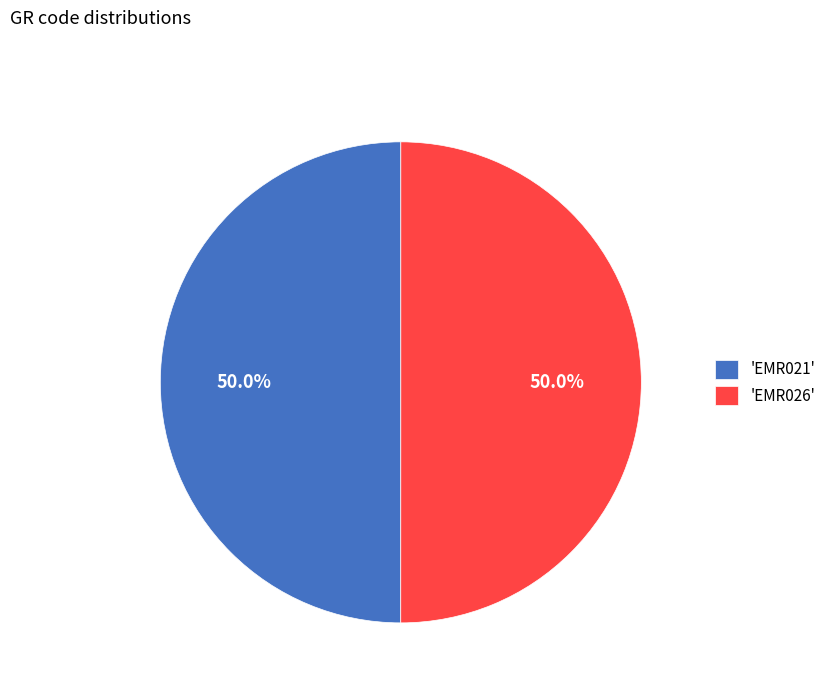

Approximately how many times larger is the value at 'EMR021' compared to 'EMR026'?

1.0